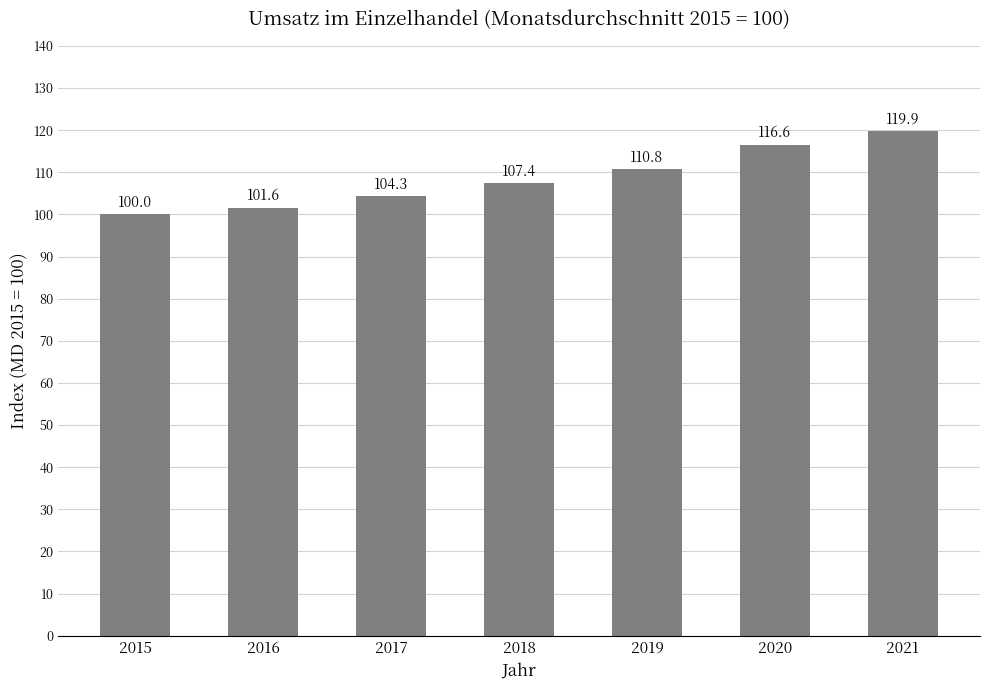

What is the value of the 7th bar from the left?

119.9